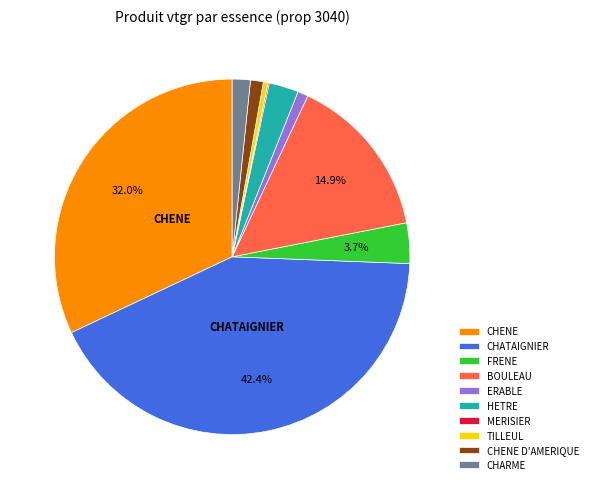

Between TILLEUL and CHATAIGNIER, which is larger?

CHATAIGNIER